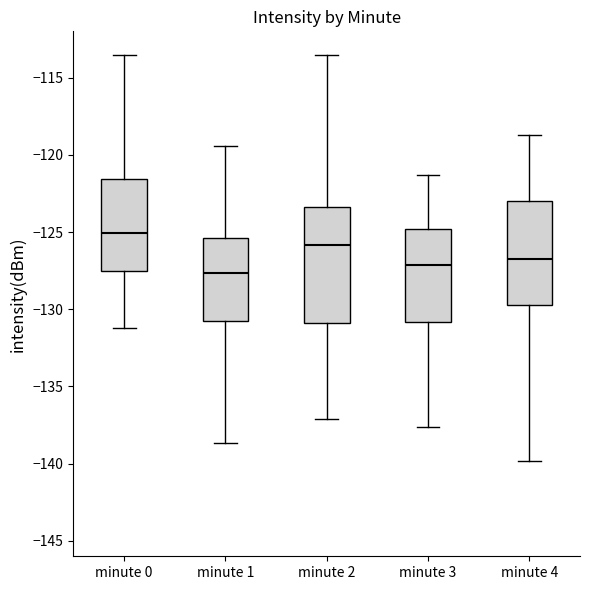

Reading left to right, read every box against the y-axis: the position of its median line, the range the box covers, and the ends of its whiskers. The values are not printed on the chart, so give them approximately, as read against the axis.

minute 0: median -125.0, box -127.5 to -121.5, whiskers -131.0 to -113.5
minute 1: median -127.5, box -130.5 to -125.5, whiskers -138.5 to -119.5
minute 2: median -126.0, box -131.0 to -123.5, whiskers -137.0 to -113.5
minute 3: median -127.0, box -131.0 to -125.0, whiskers -137.5 to -121.5
minute 4: median -127.0, box -129.5 to -123.0, whiskers -140.0 to -118.5